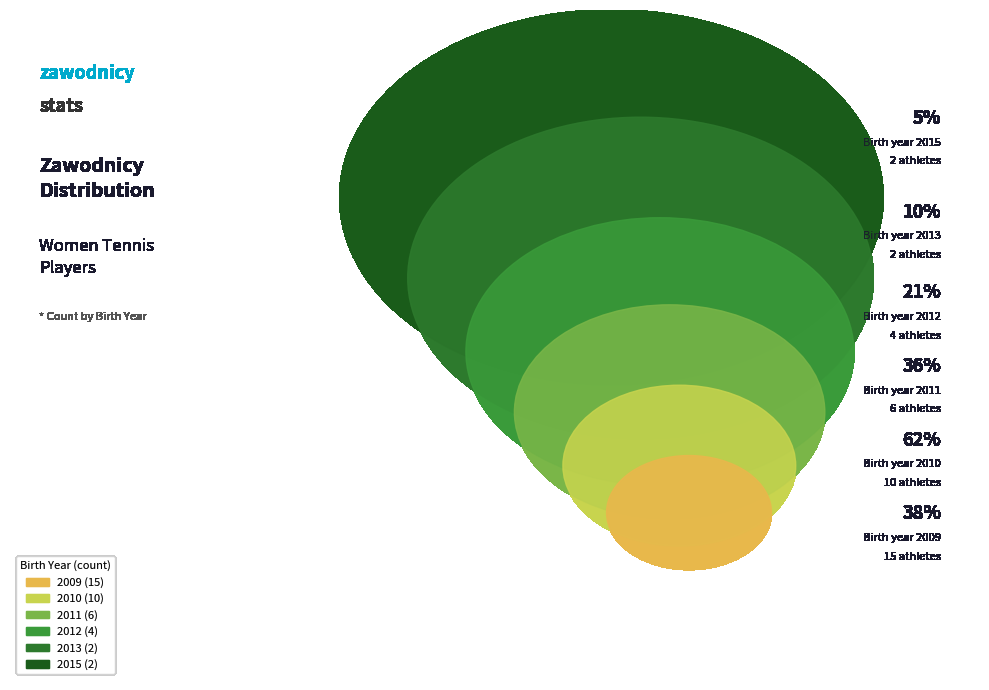

Is there a majority slice in this chart?

No